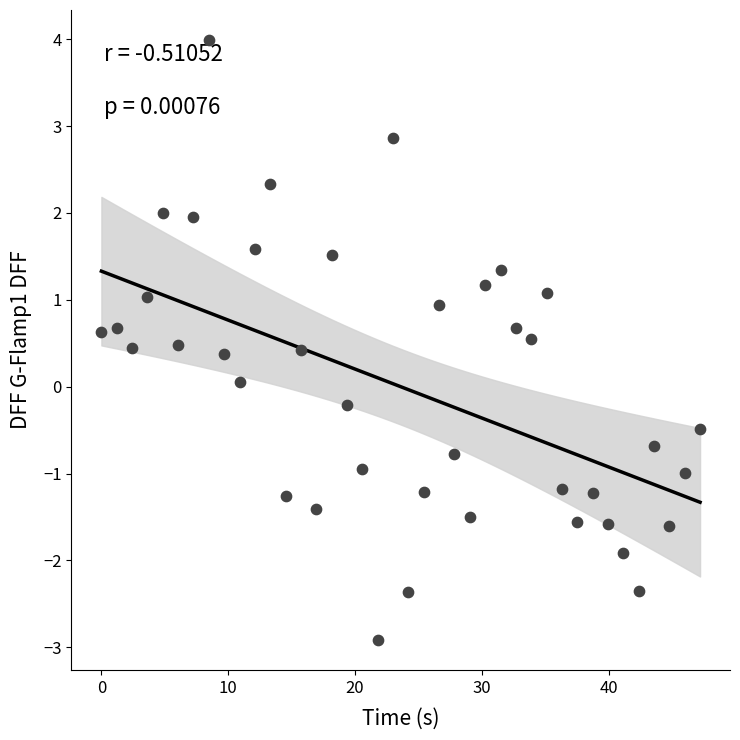

What is the range of Y values (max minus min)?

6.9